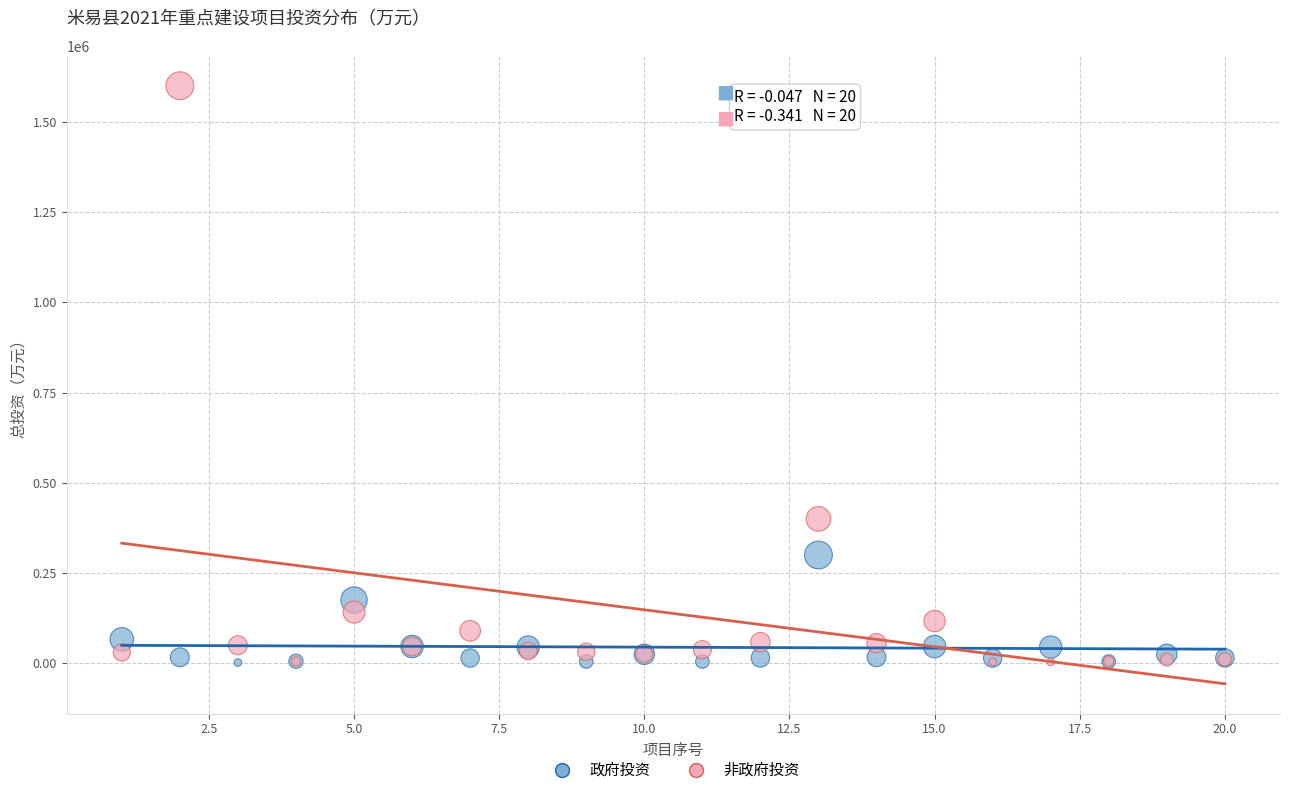

In the 非政府投资 series, what Y value is closest to 802000?

400000